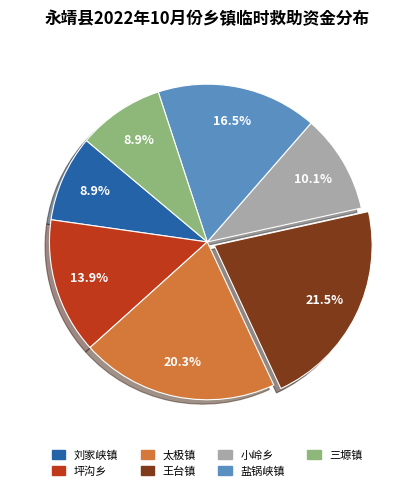

What is the total percentage of 盐锅峡镇 and 小岭乡?

26.6%